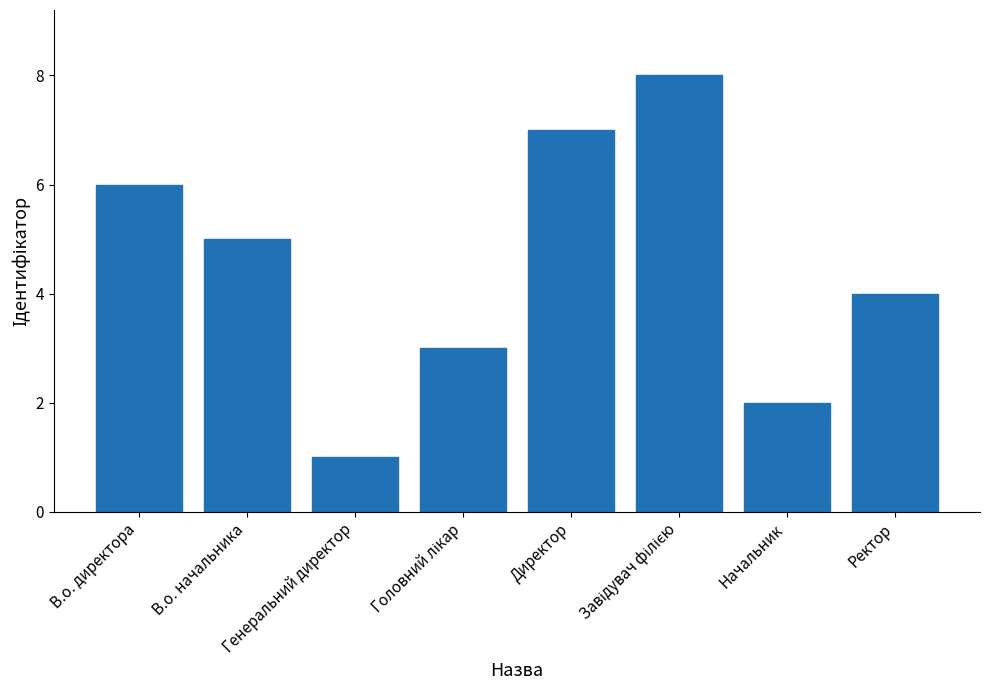

Reading left to right, transcribe all the data shown in this chart.

6	5	1	3	7	8	2	4